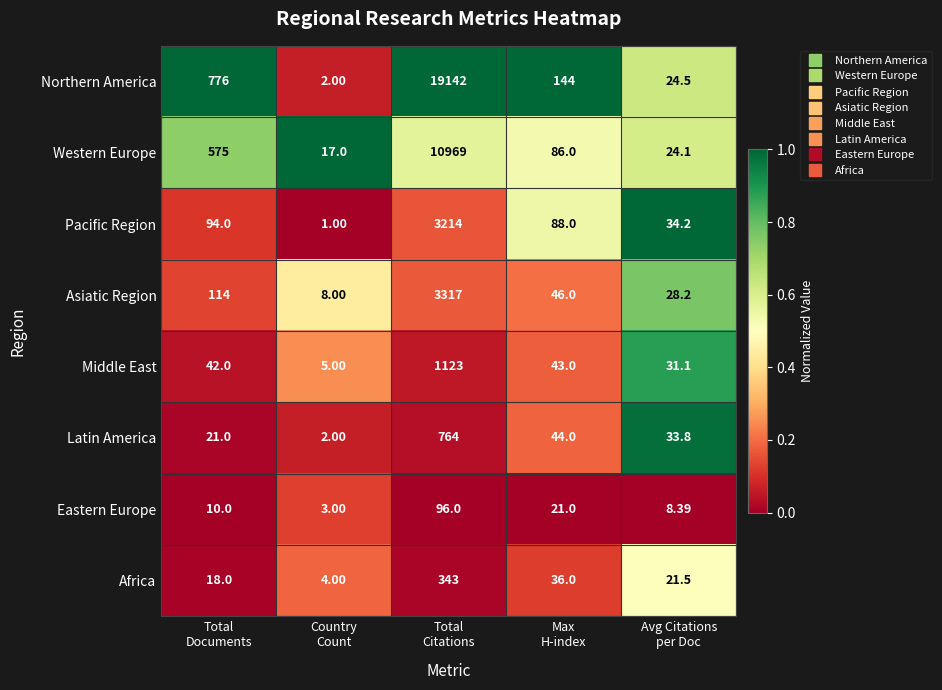

Rank the series by their maximum value, from highest to lowest.

Northern America, Western Europe, Asiatic Region, Pacific Region, Middle East, Latin America, Africa, Eastern Europe